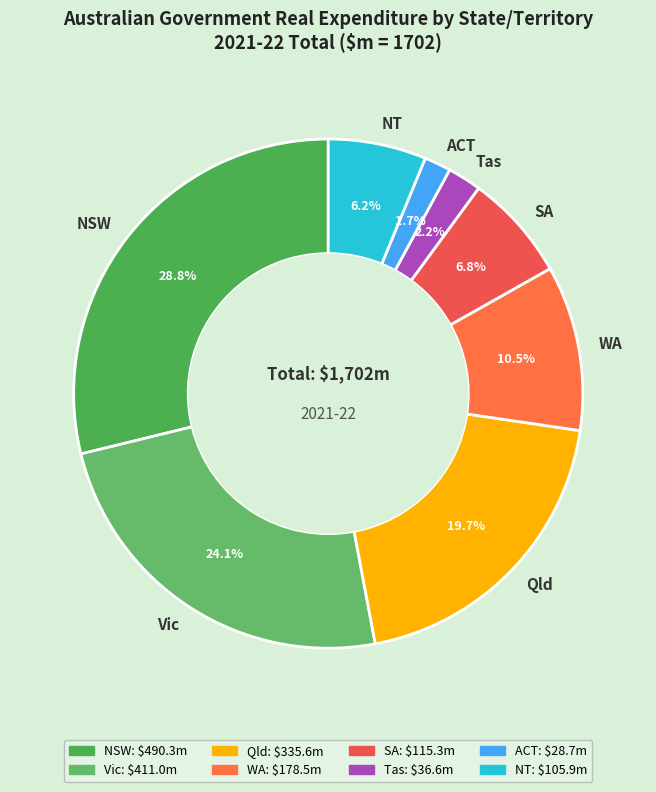

To the nearest percent, what is the combined percentage of Vic and NT?

30%